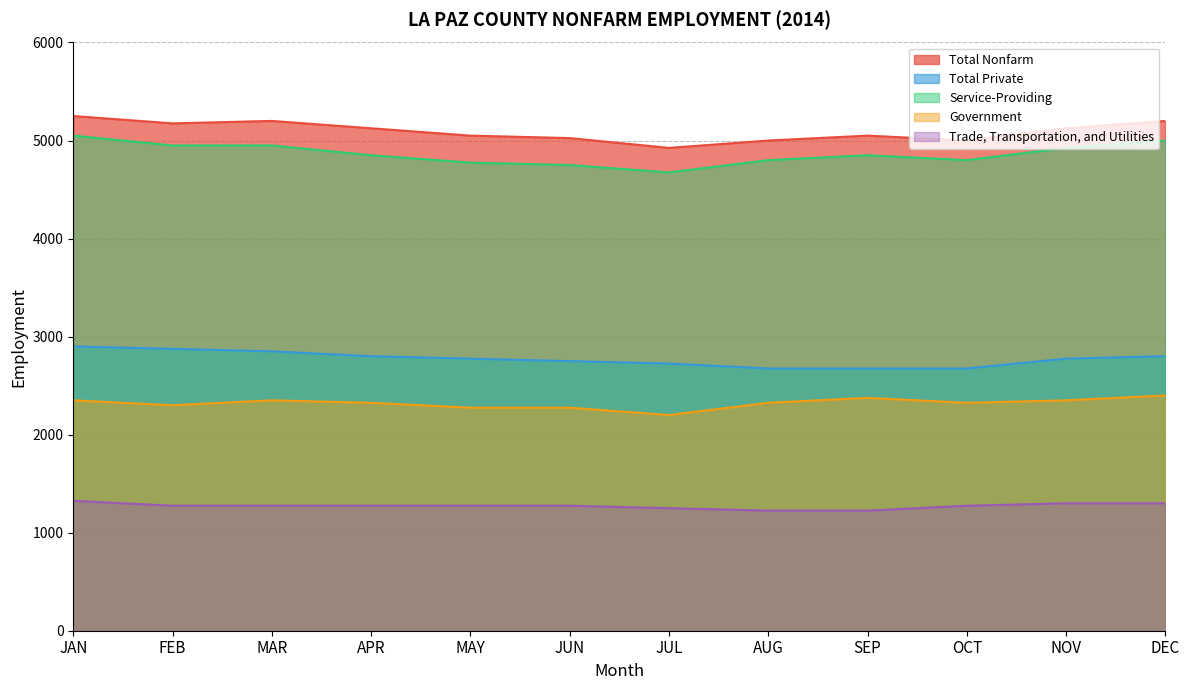

Is the value of Total Private at AUG greater than the value of Service-Providing at MAR?

No